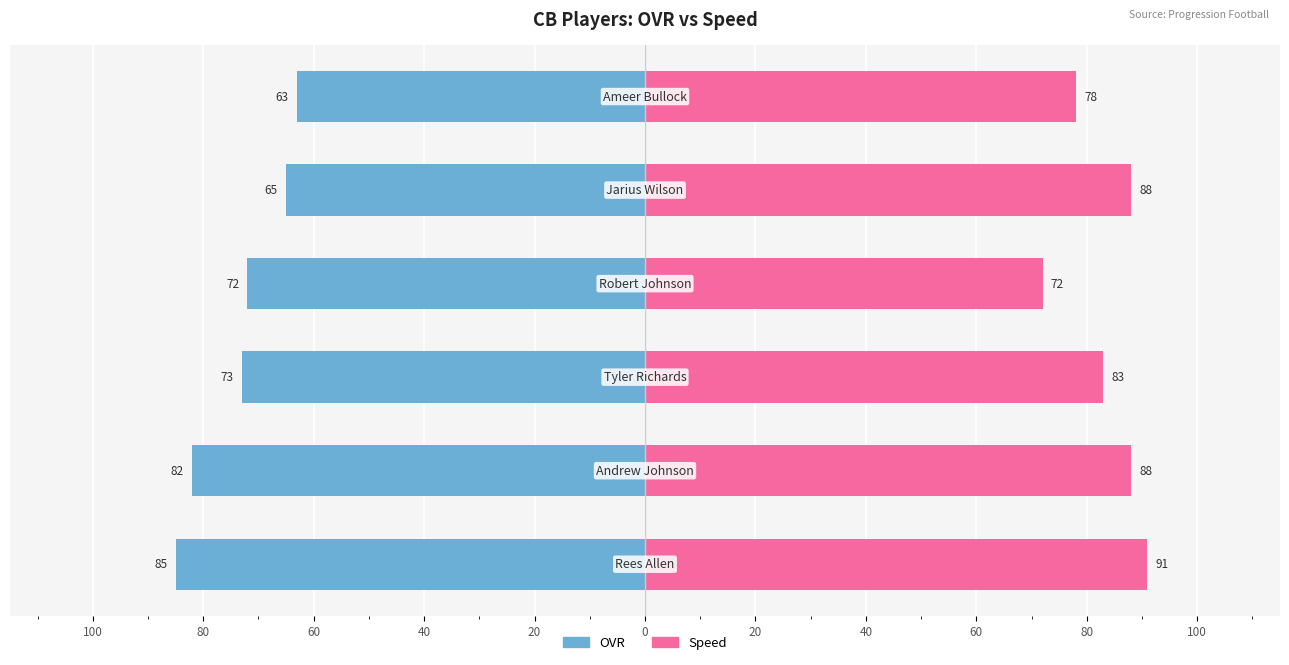

What are all the series names shown in the legend?

OVR, Speed